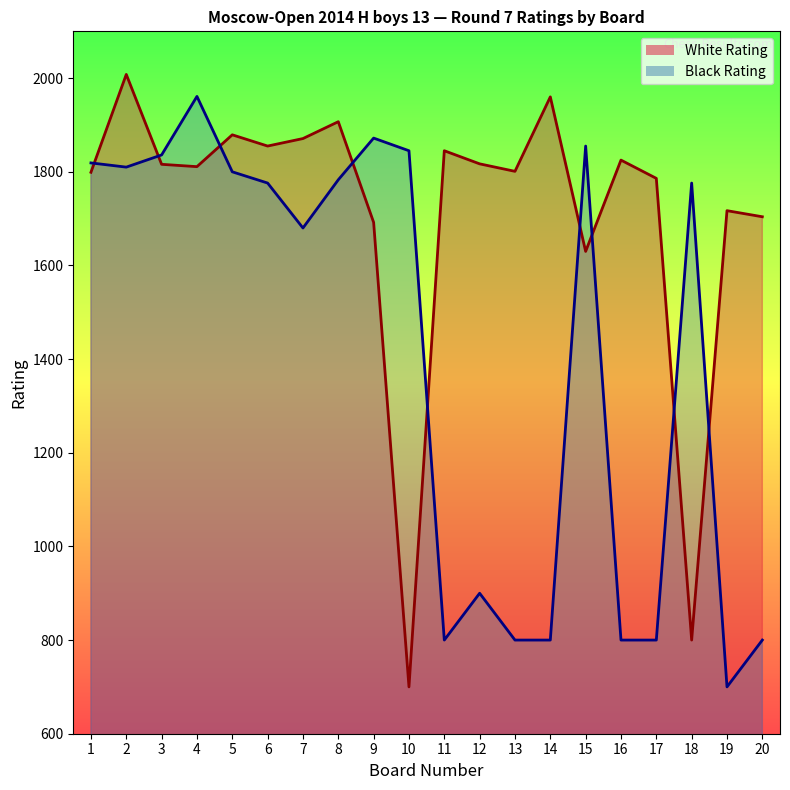

At which category does Black Rating reach its first local valley?

2